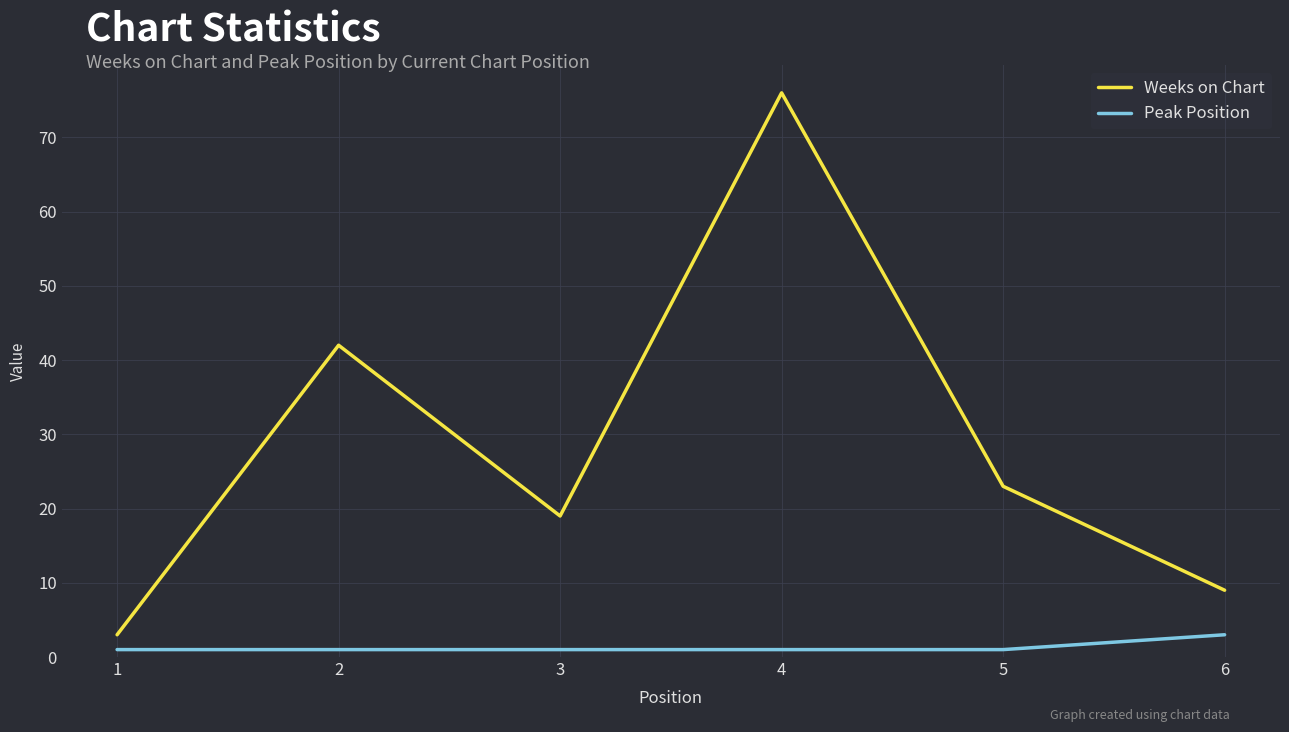

What is the difference between the maximum and minimum values in the Weeks on Chart series?

73